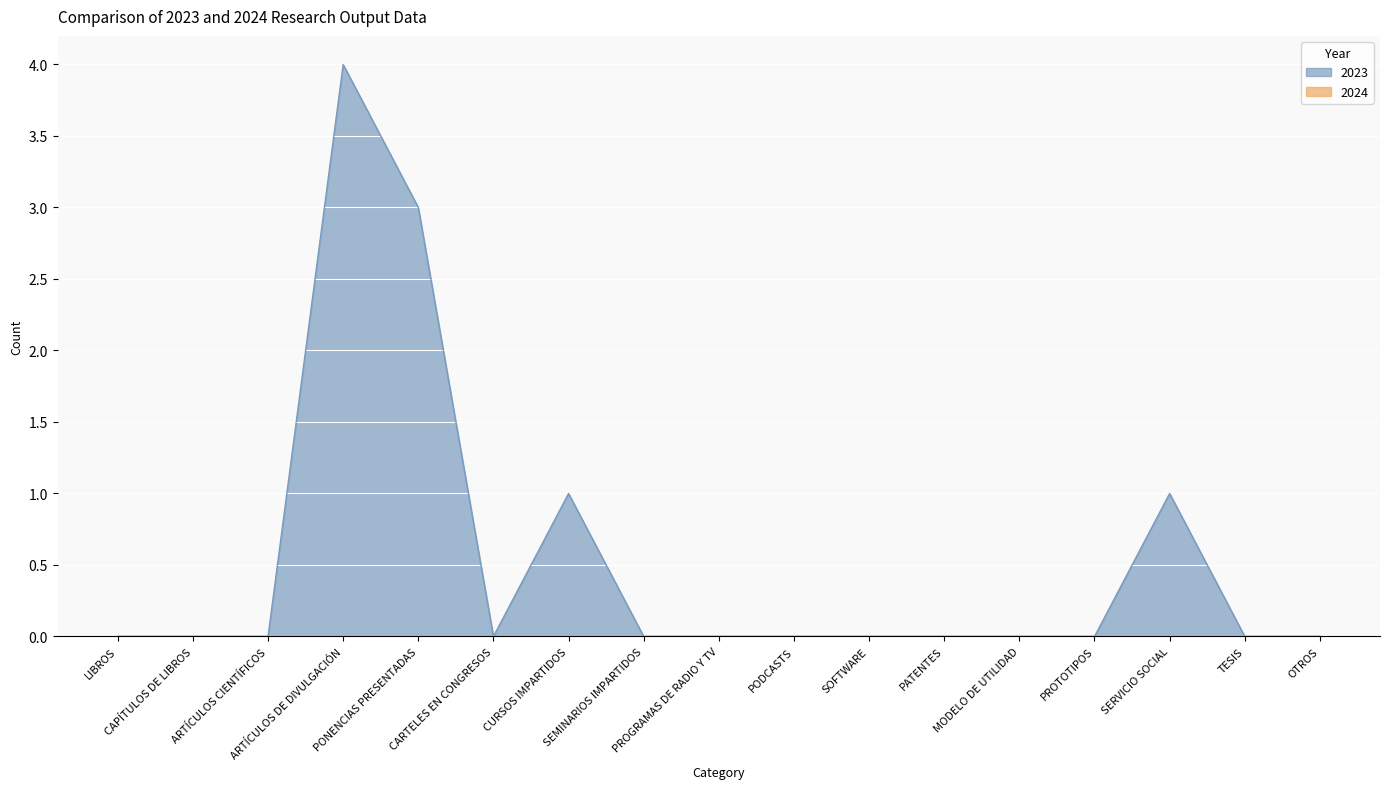

At which category does the chart reach its minimum across all series?

LIBROS